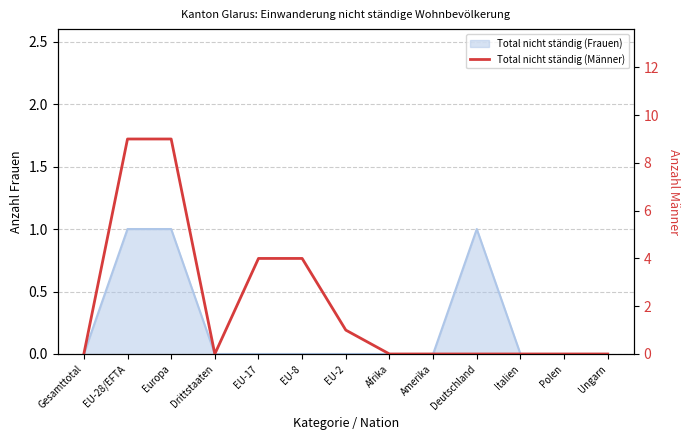

What value does the data have at EU-2?

1